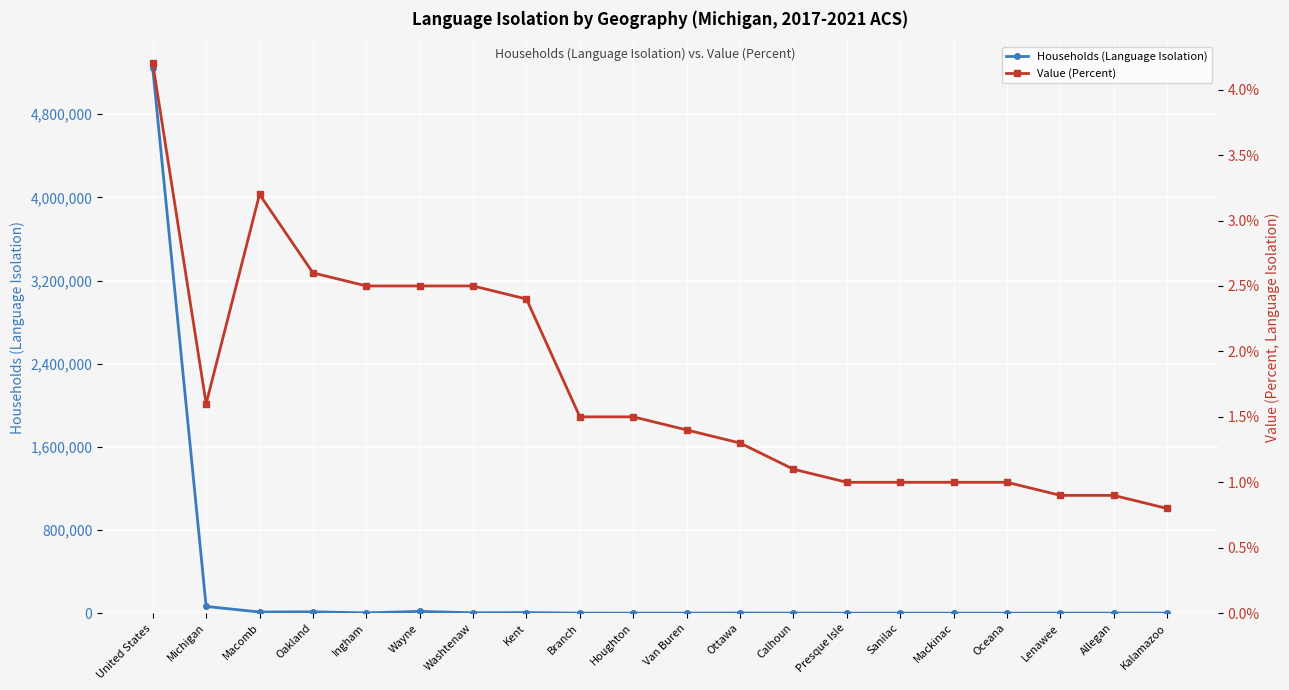

What is the average value of the Value (Percent) series?

1.7